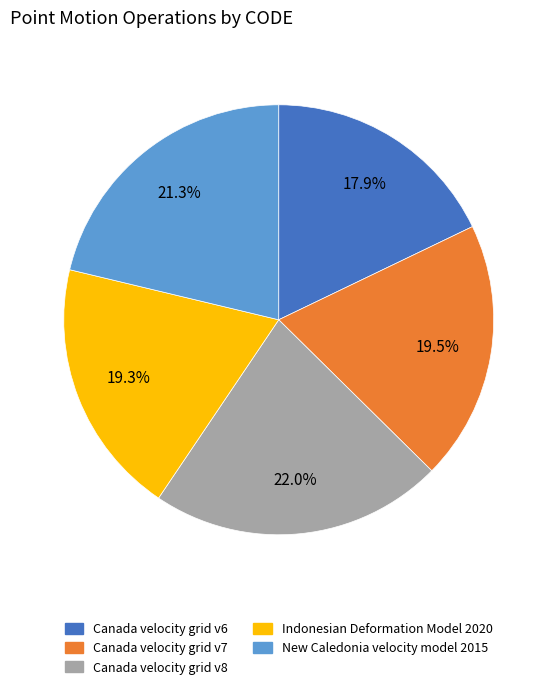

To the nearest percent, what is the difference between the largest and smallest slice percentages?

4%